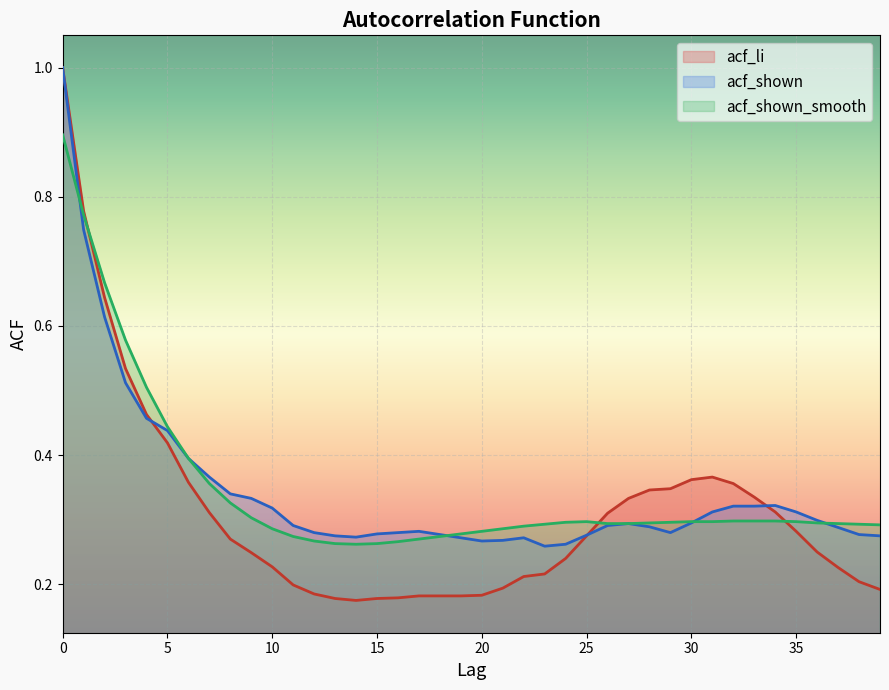

Count the acf_shown_smooth values in the range 0 to 1.

40